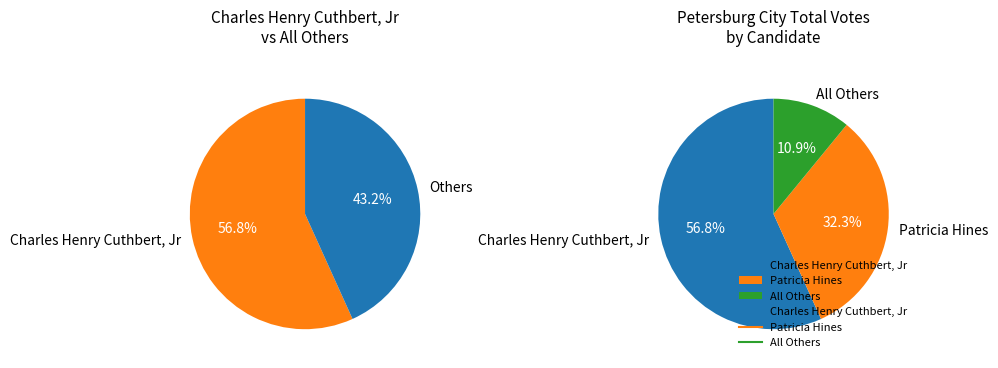

Does any single category account for the majority?

Yes